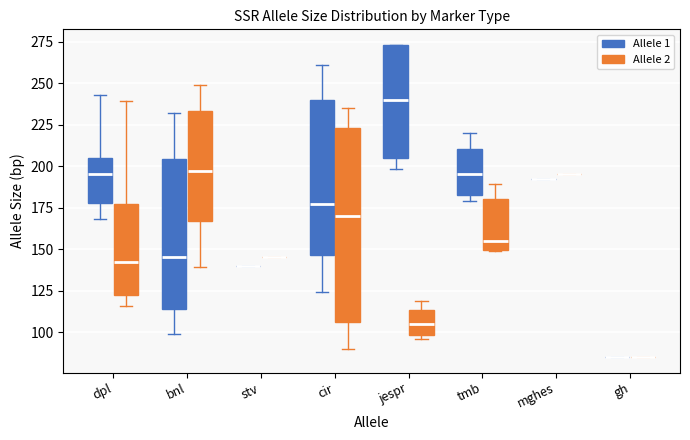

Comparing the boxes themselves (not the whiskers), which one is the tallest?

cir (Allele 2)